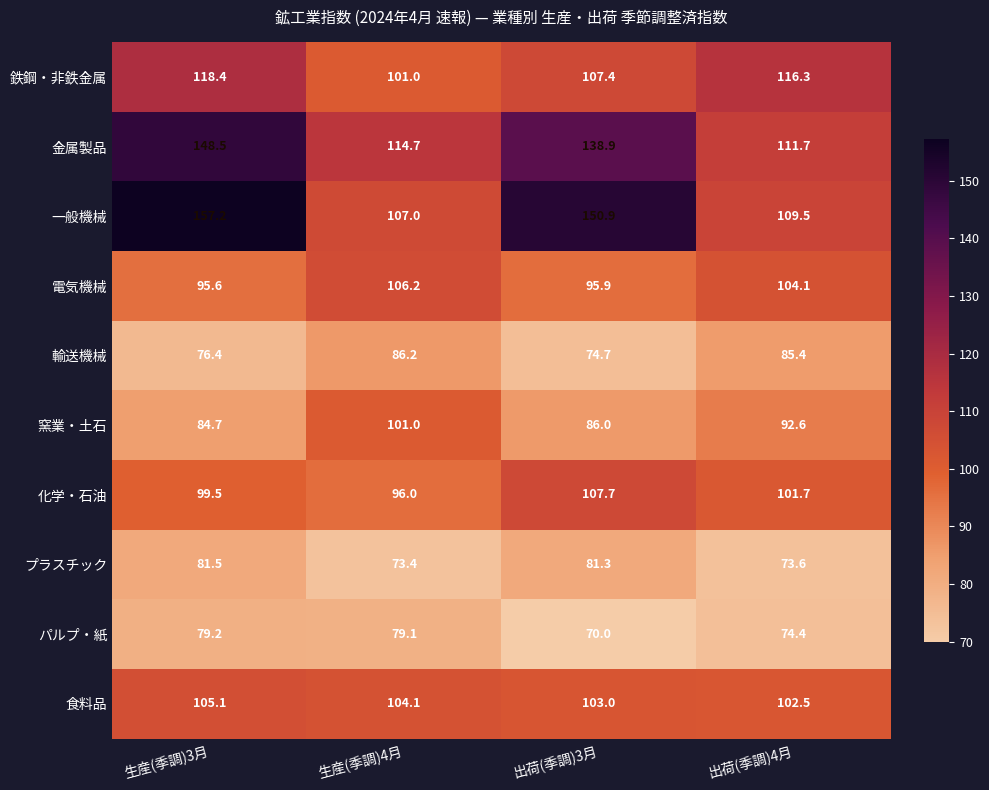

Which category has the highest value across all series?

生産(季調)3月